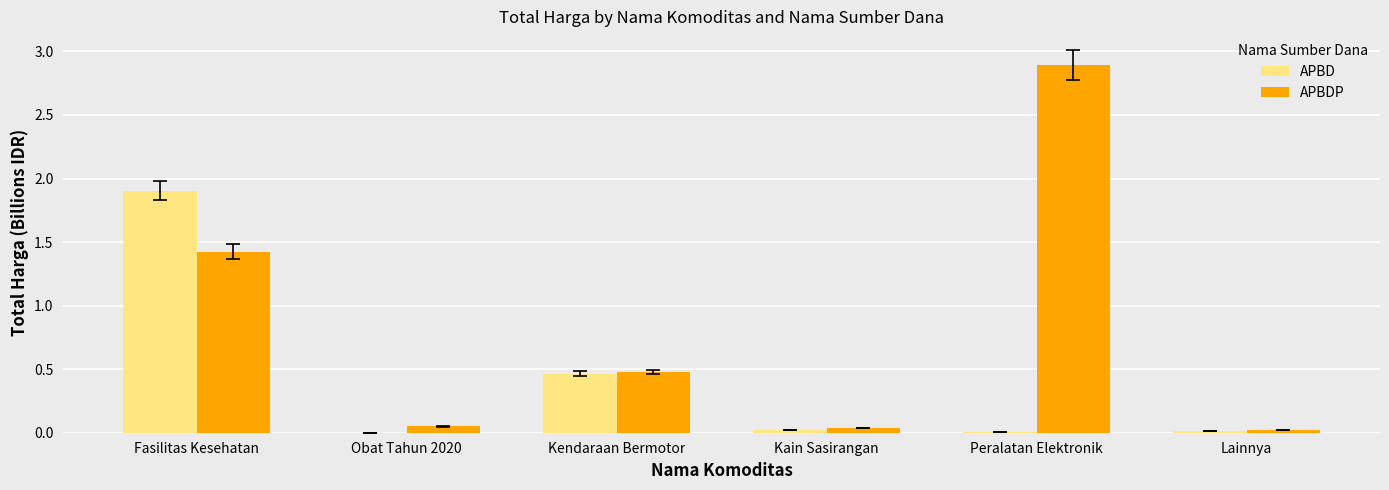

What is the sum of all APBD values?

2.4